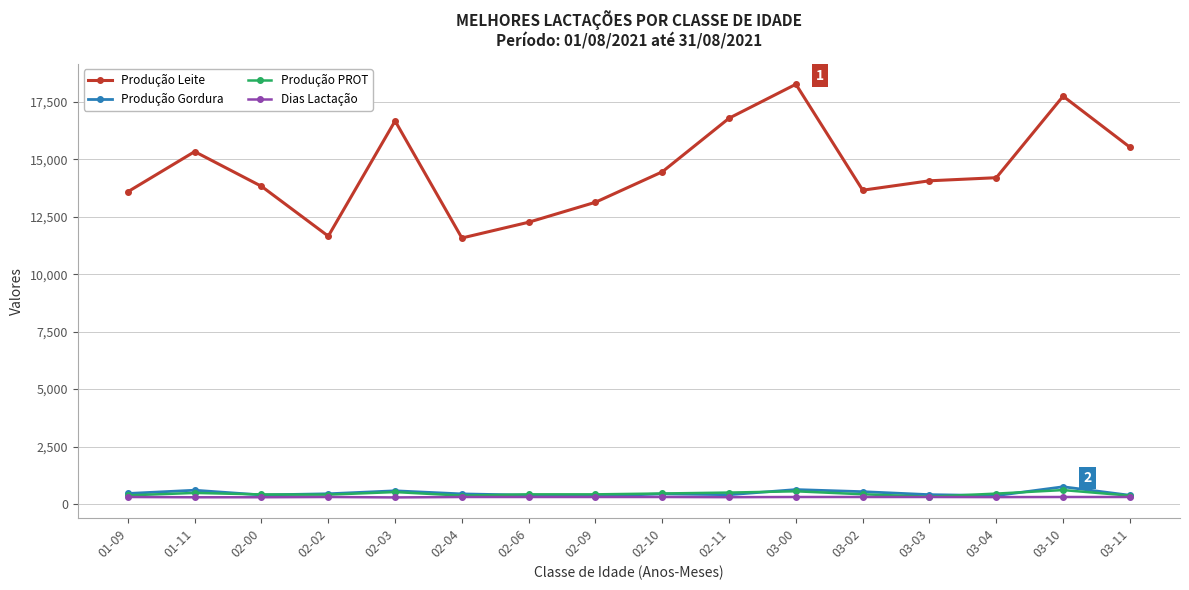

Is this an area chart (filled region under the line)?

No